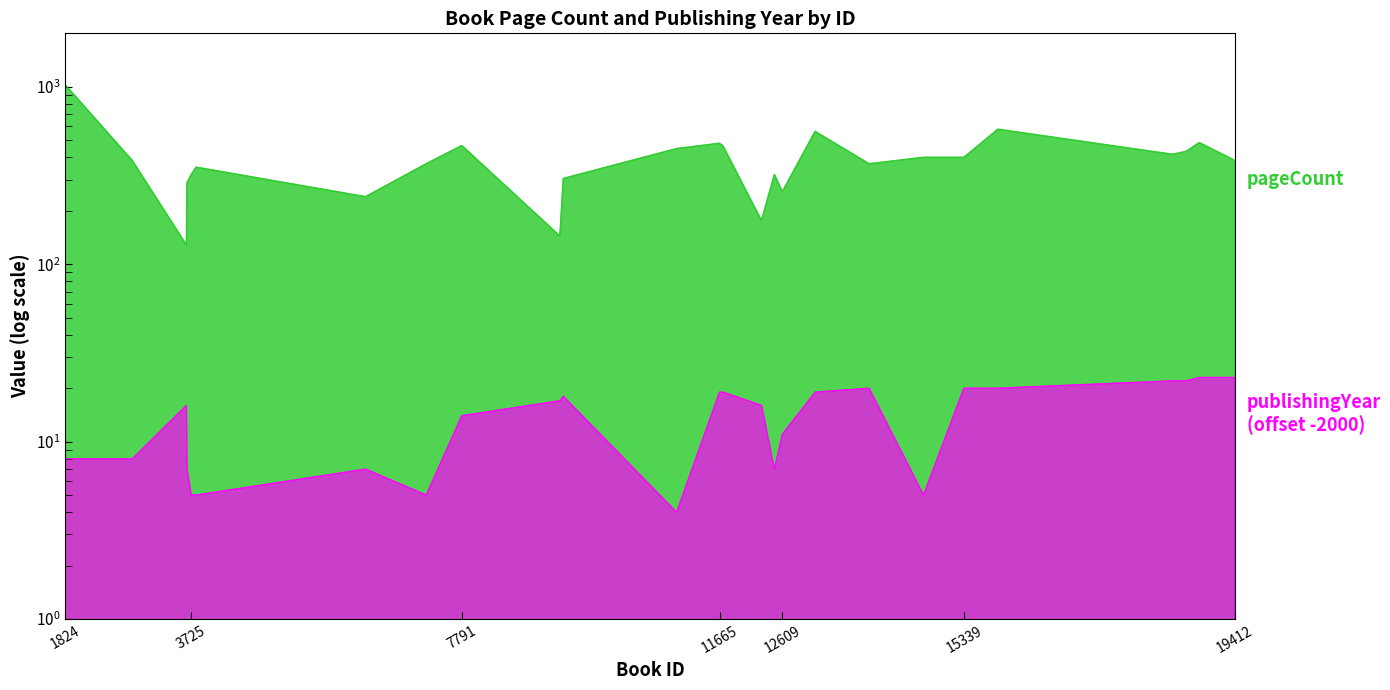

What is the difference between the maximum and minimum values in the pageCount series?

902